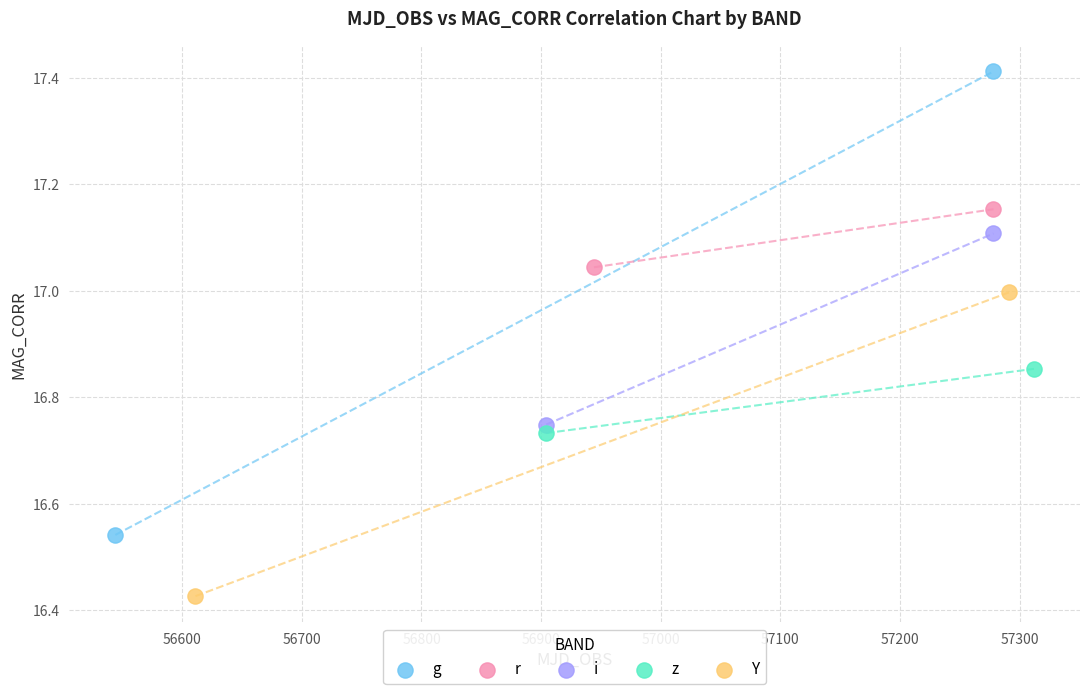

What are all the series names shown in the legend?

g, r, i, z, Y